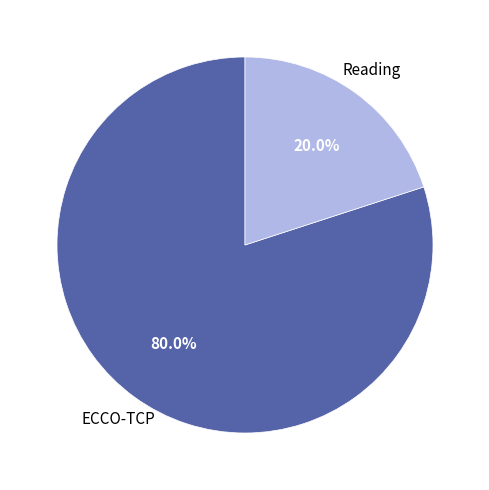

Does any single category account for the majority?

Yes